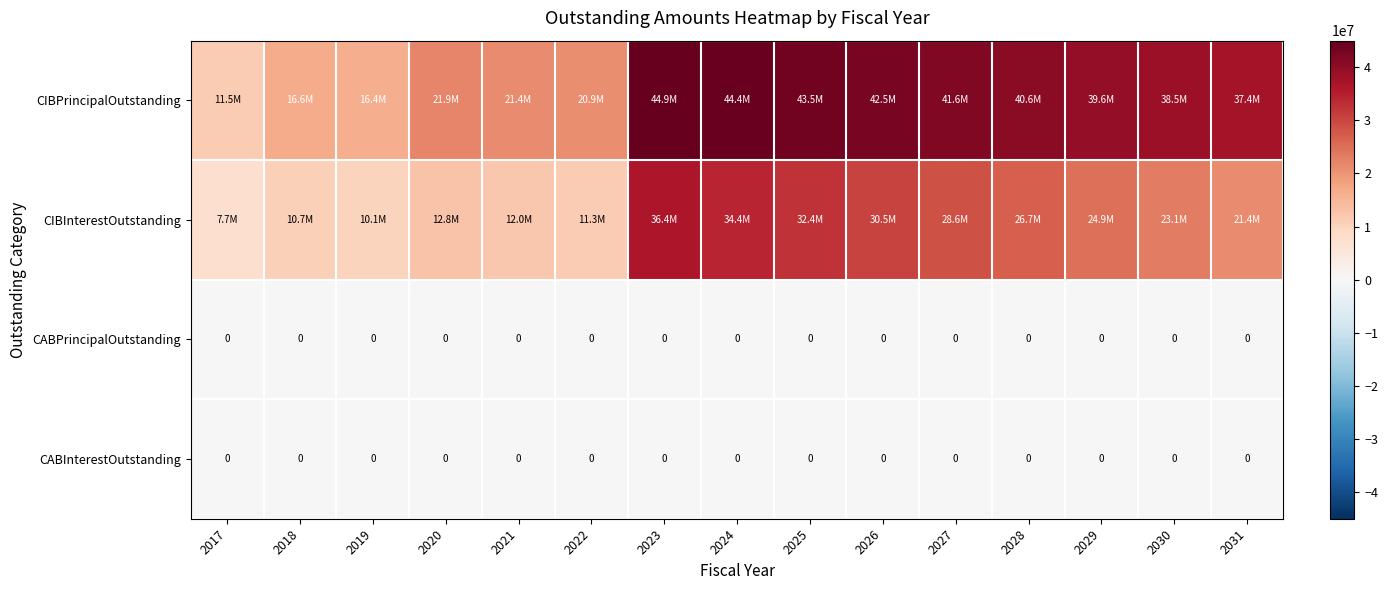

At which label is CIBInterestOutstanding closest to 22006929?

2031